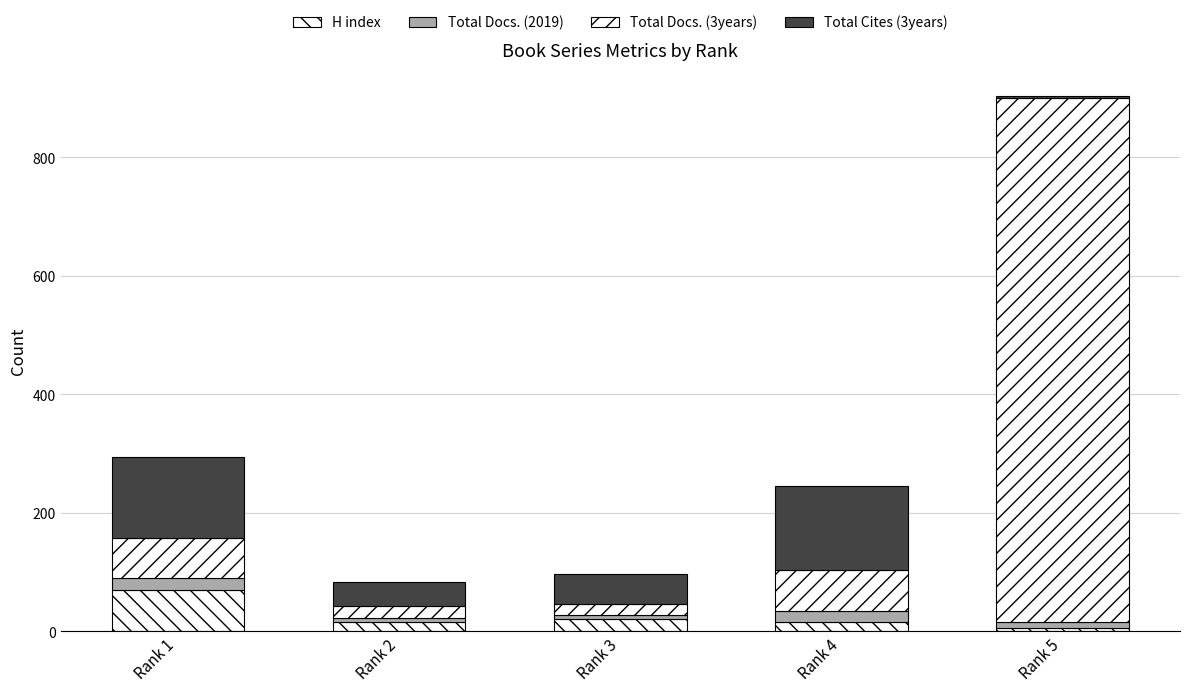

Between Rank 2 and Rank 5, which series saw the biggest shift?

Total Docs. (3years)